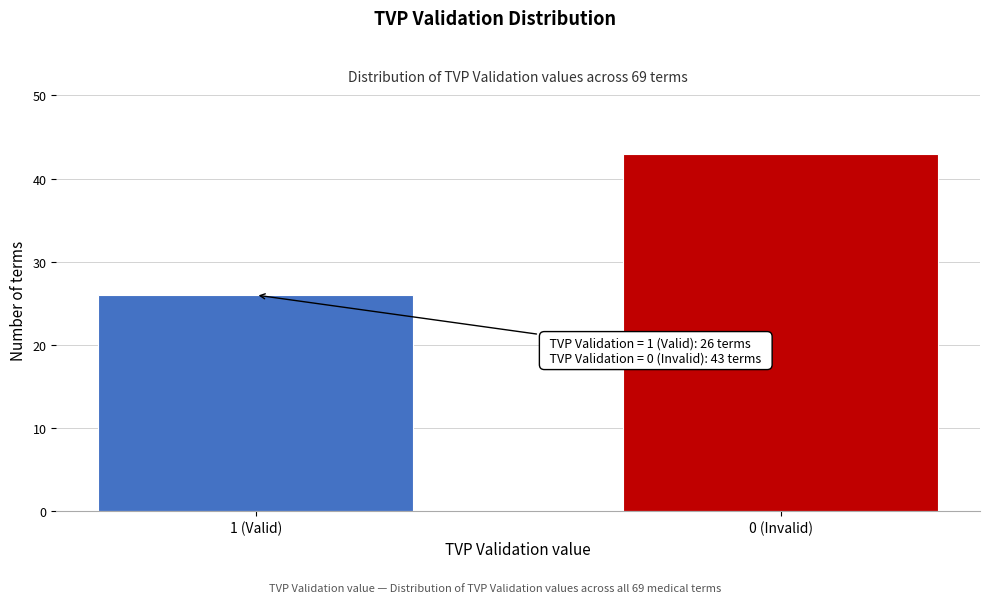

Reading left to right, list all the values displayed in this chart.

26	43